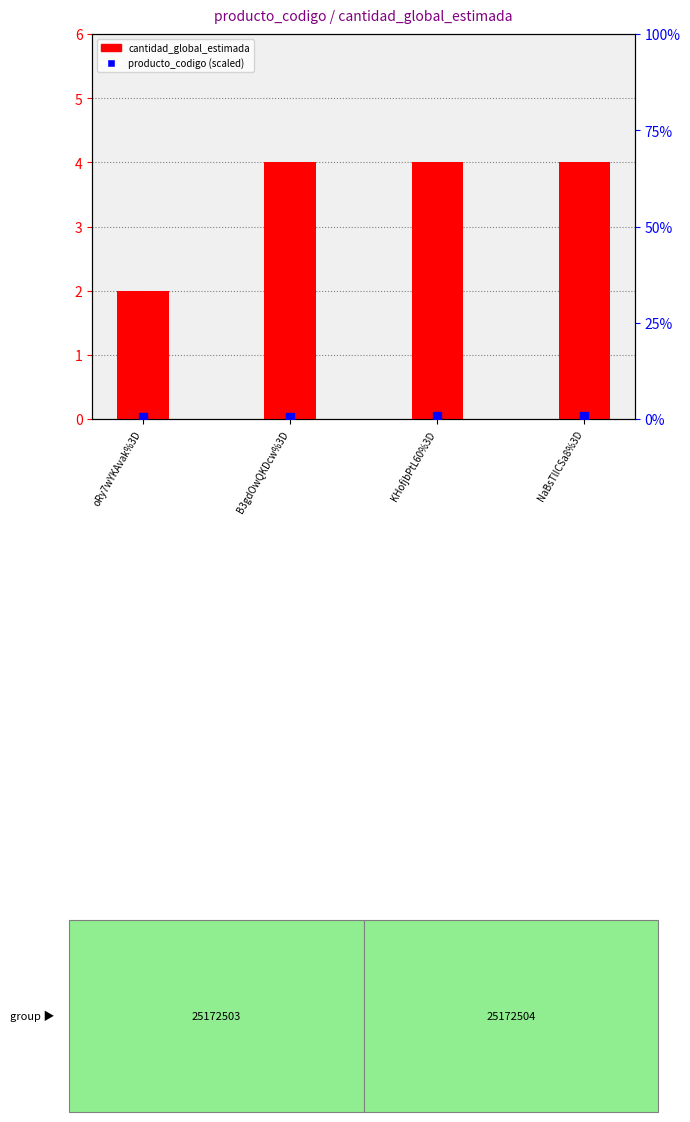

What position from the left is NaBsTlICSa8%3D?

4